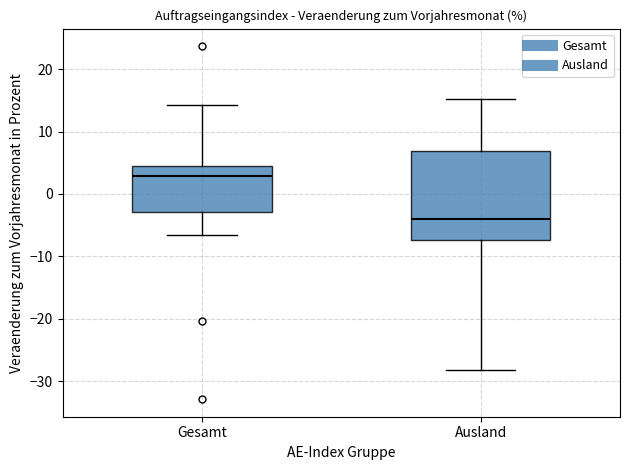

Where does the median line of the box for Gesamt sit on the y-axis? The values are not printed on the chart, so give them approximately, as read against the axis.

3